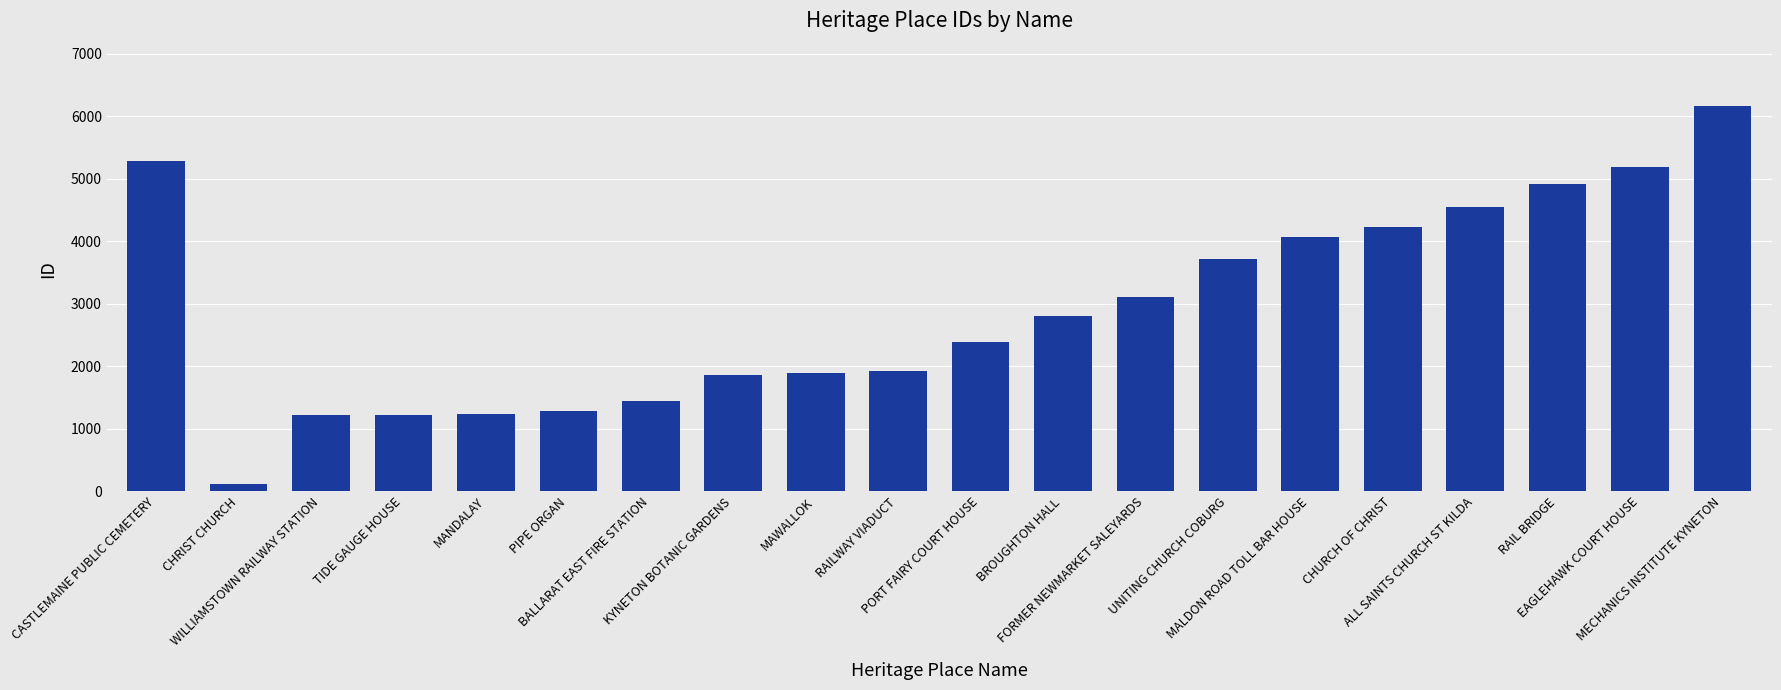

What position from the left is CASTLEMAINE PUBLIC CEMETERY?

1